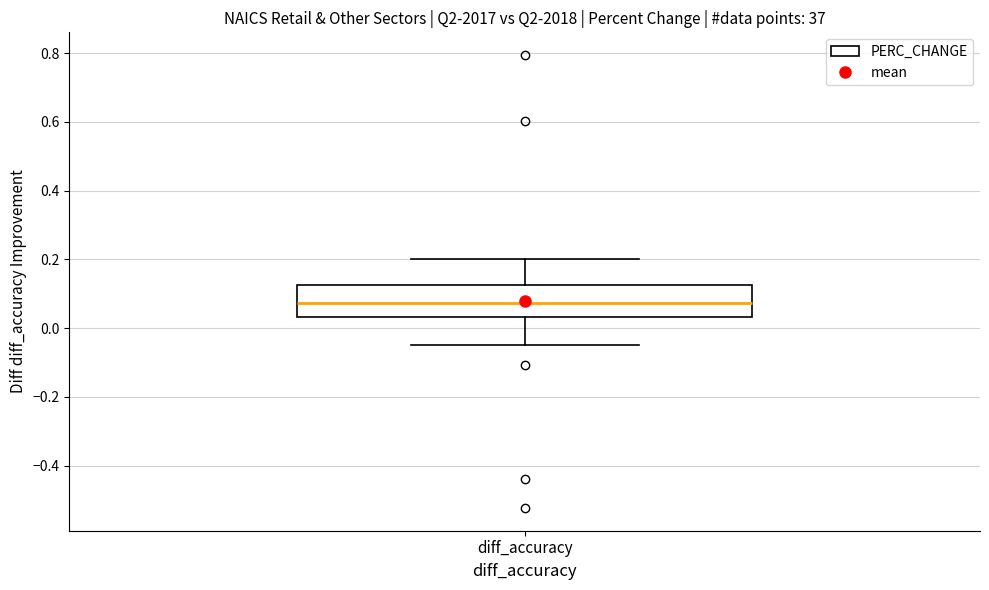

Transcribe this box plot: give where the median line is, the range the box spans, and where the two whiskers end, as read against the y-axis. The values are not printed on the chart, so give them approximately, as read against the axis.

median 0.08, box 0.04 to 0.12, whiskers -0.04 to 0.20